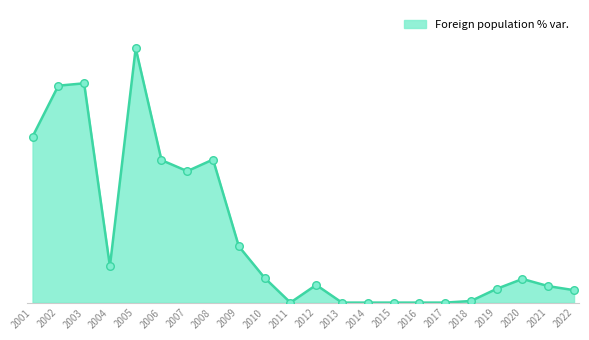

What is the change in value from 2010 to 2020?

-0.1